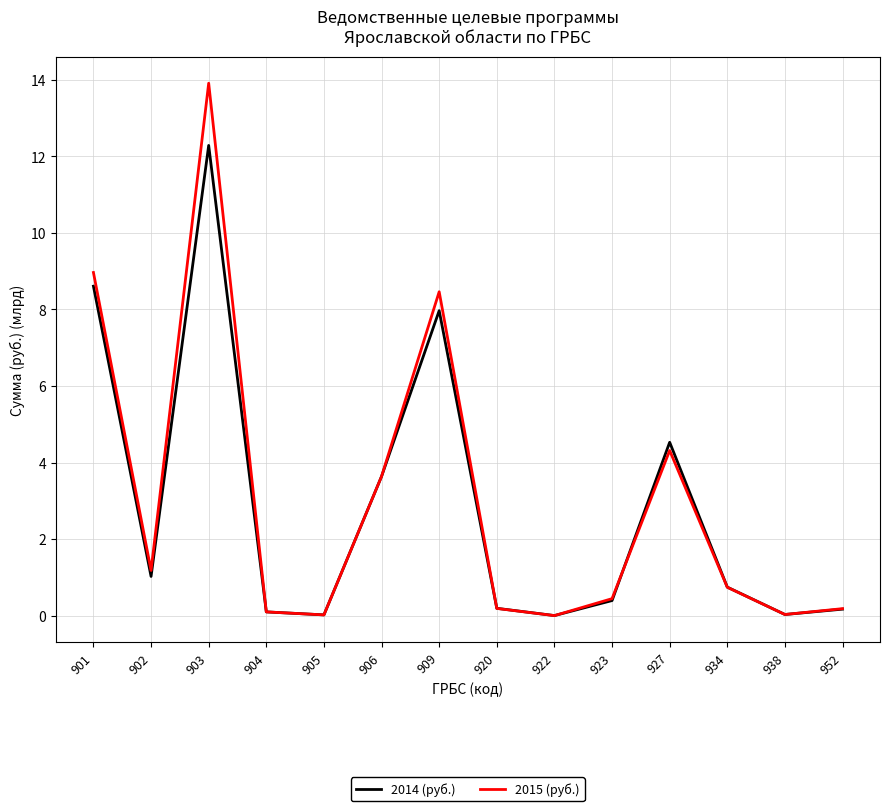

Between 902 and 923, which series saw the biggest shift?

2015 (руб.)